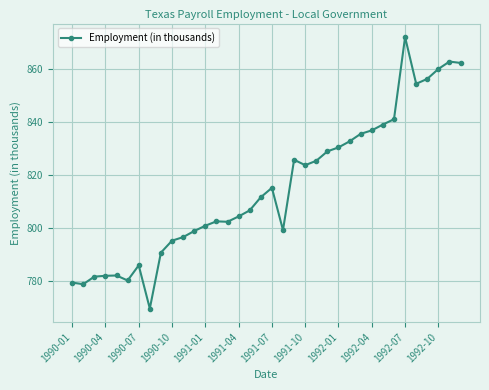

What is the value of the 23rd point from the left?

825.2